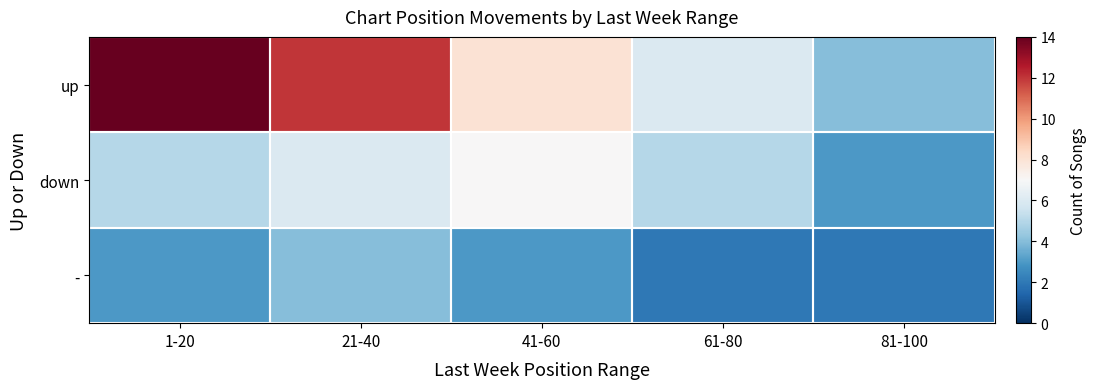

At which category is the sum across all series the highest?

1-20